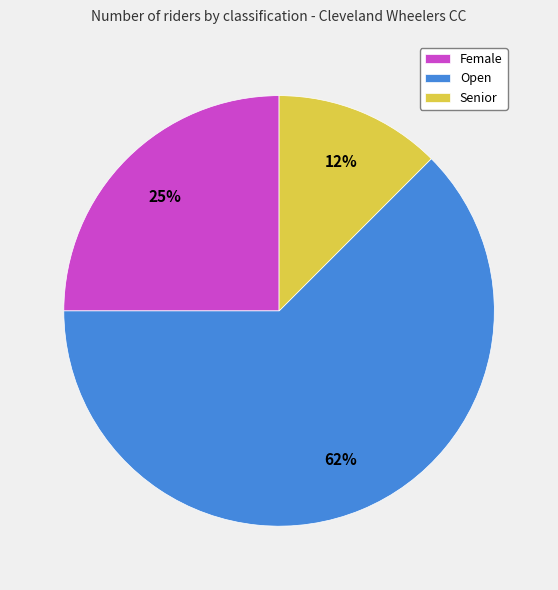

How many segments does this pie chart have?

3